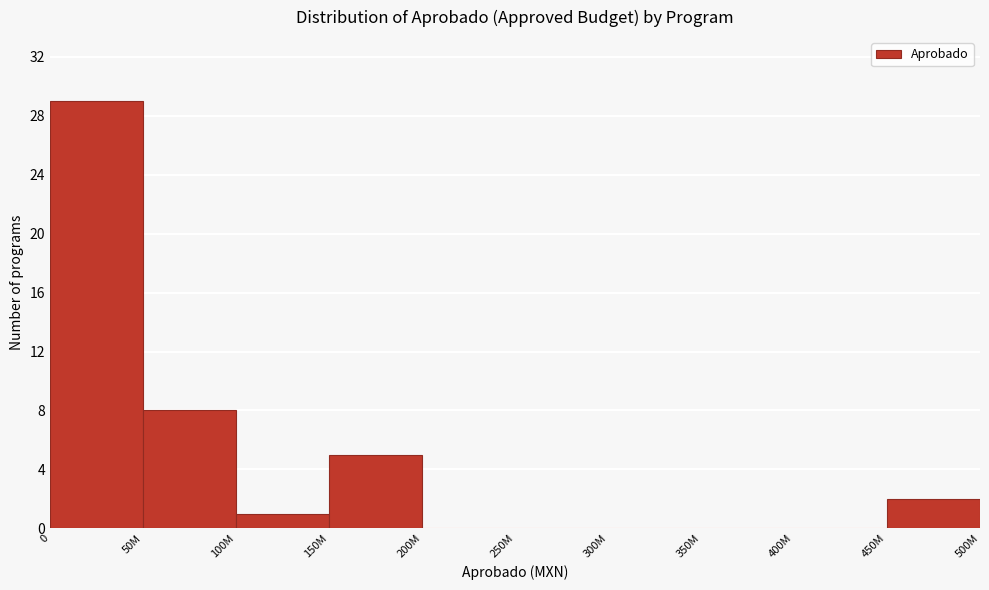

Reading left to right, transcribe all the data shown in this chart.

0=29	50M=8	100M=1	150M=5	200M=0	250M=0	300M=0	350M=0	400M=0	450M=2